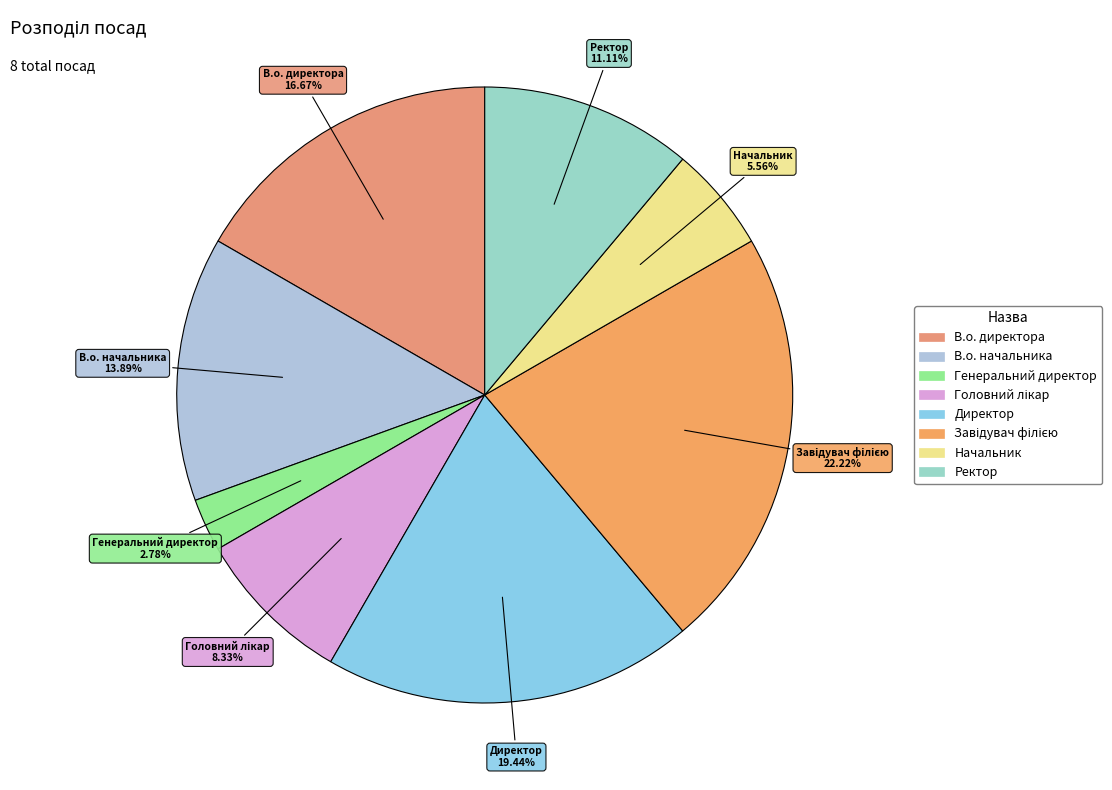

Does any single category account for the majority?

No